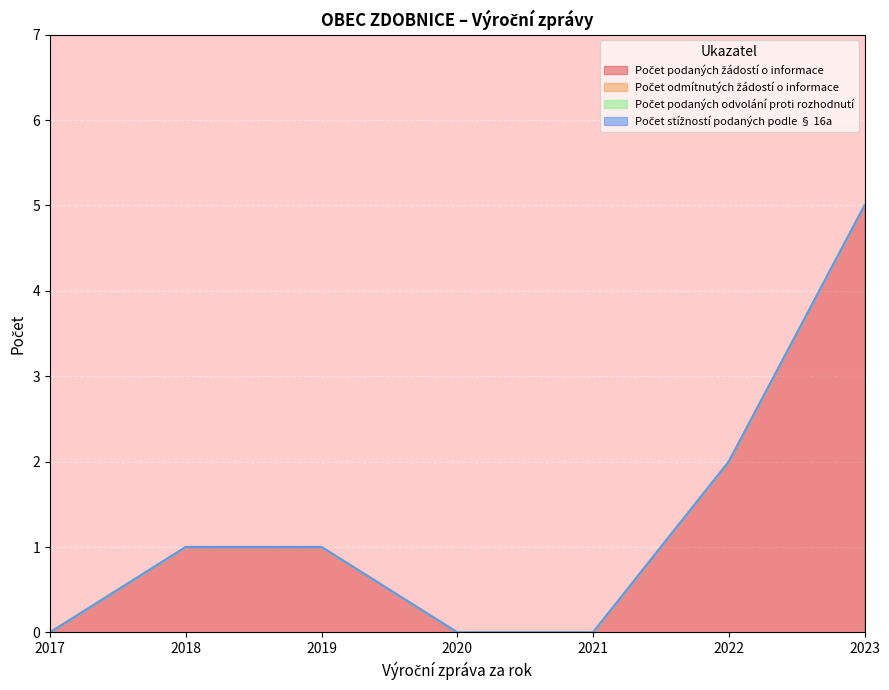

How many distinct data groups are displayed?

4